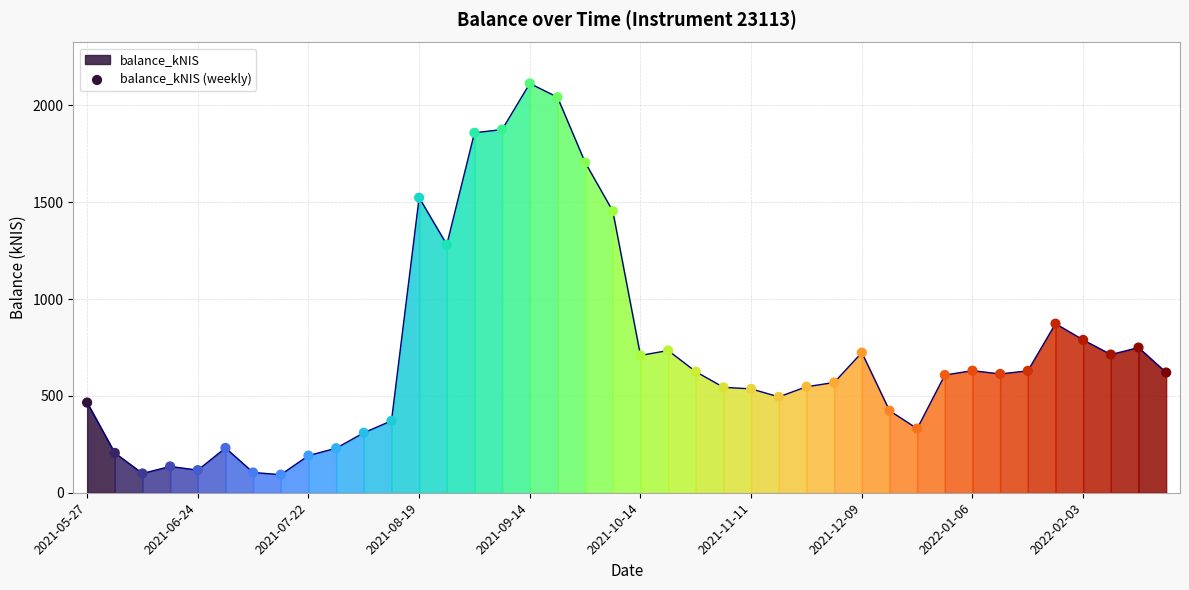

What is the range of Y values (max minus min)?

2019.5